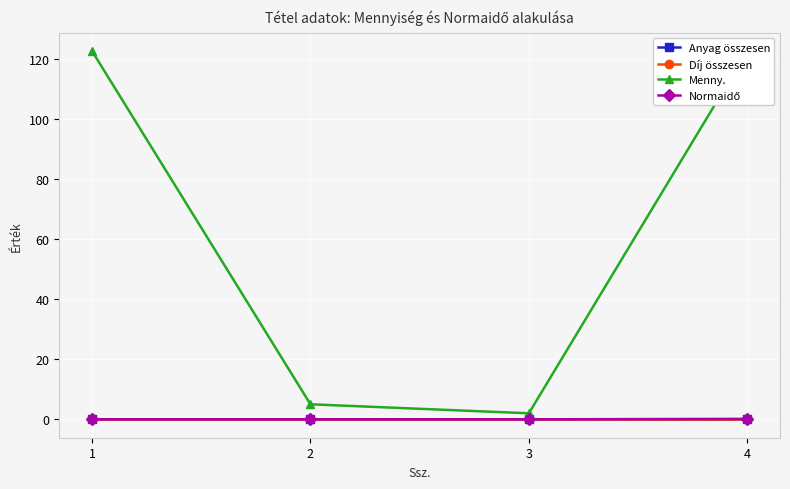

The value of Normaidő at 3 is 0.0. True or false?

True